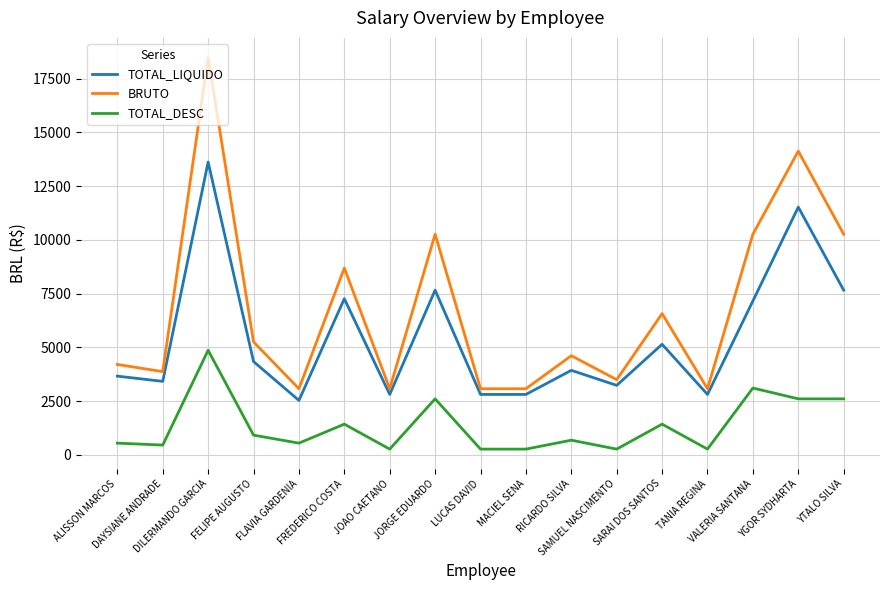

True or false: BRUTO and TOTAL_LIQUIDO cross at least once.

False